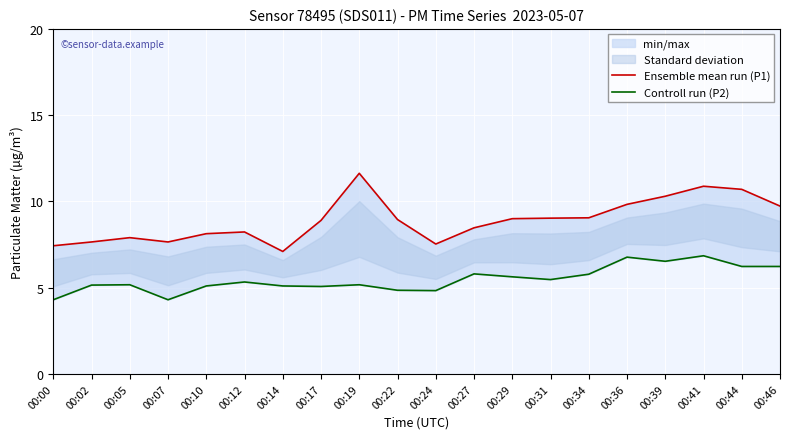

What is the value of the Controll run (P2) point at the 10th from the left?

4.8